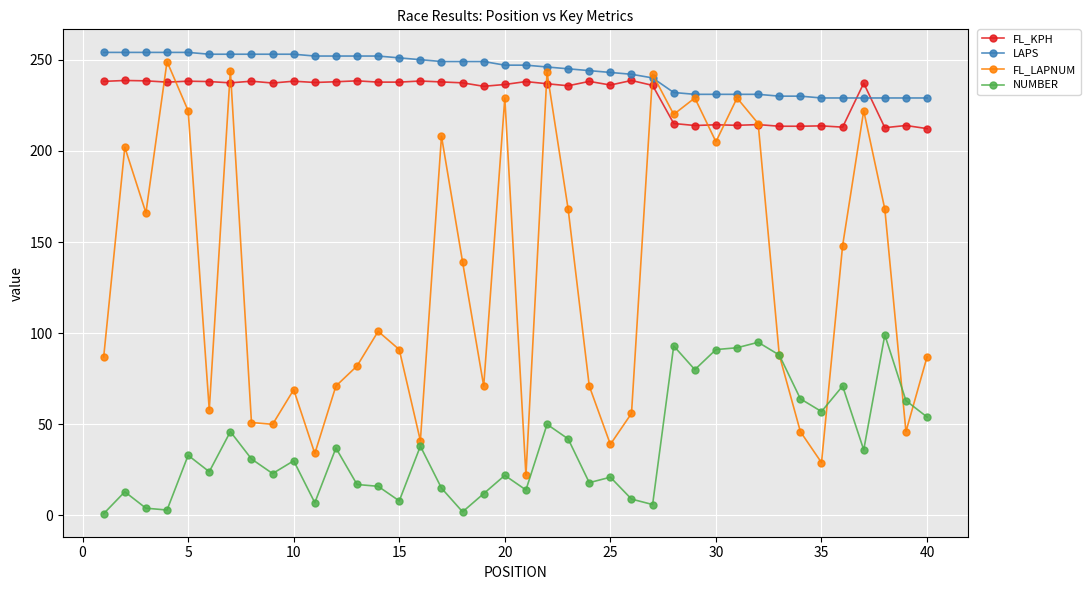

True or false: LAPS and NUMBER cross at least once.

False